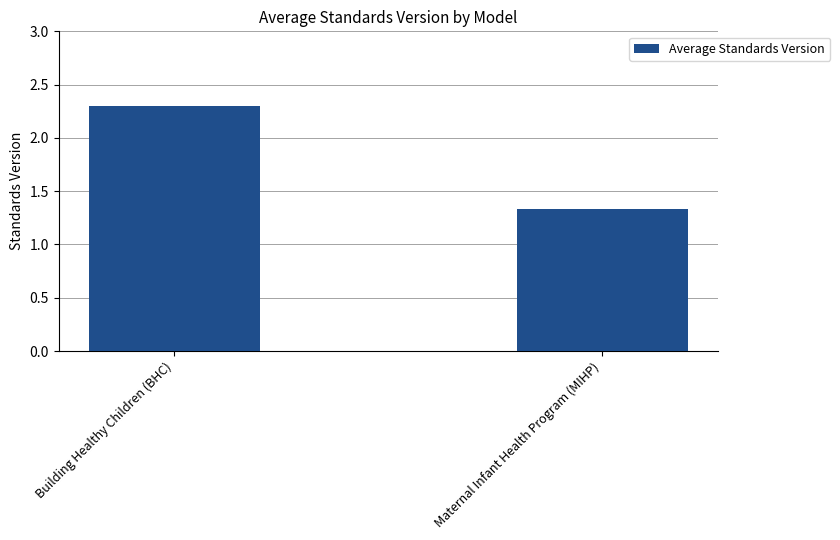

How many values are between 1 and 2?

1